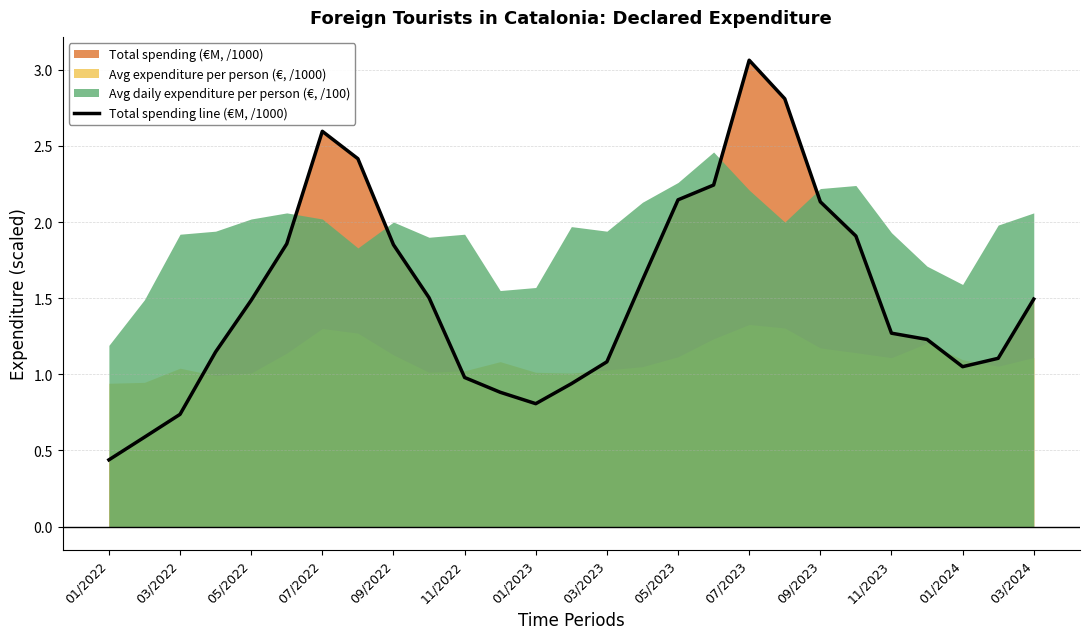

True or false: the data has more than 0 interior local peaks.

True